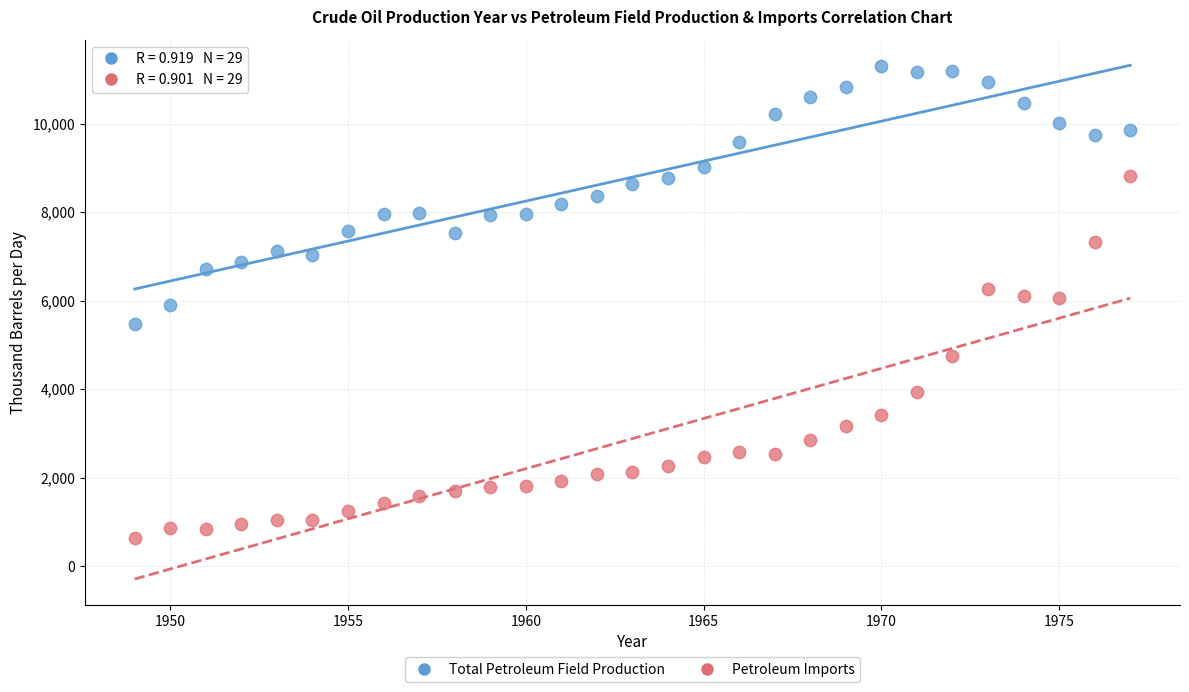

Across all data points, what is the range of Y values (max minus min)?

10651.5